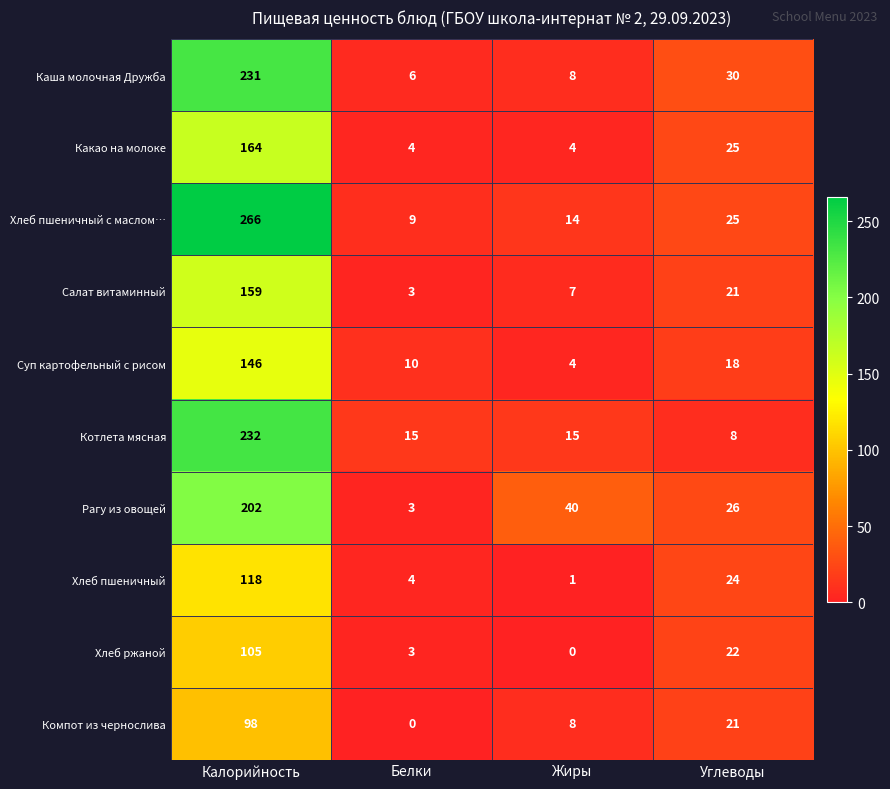

What is the maximum value for Компот из чернослива?

98